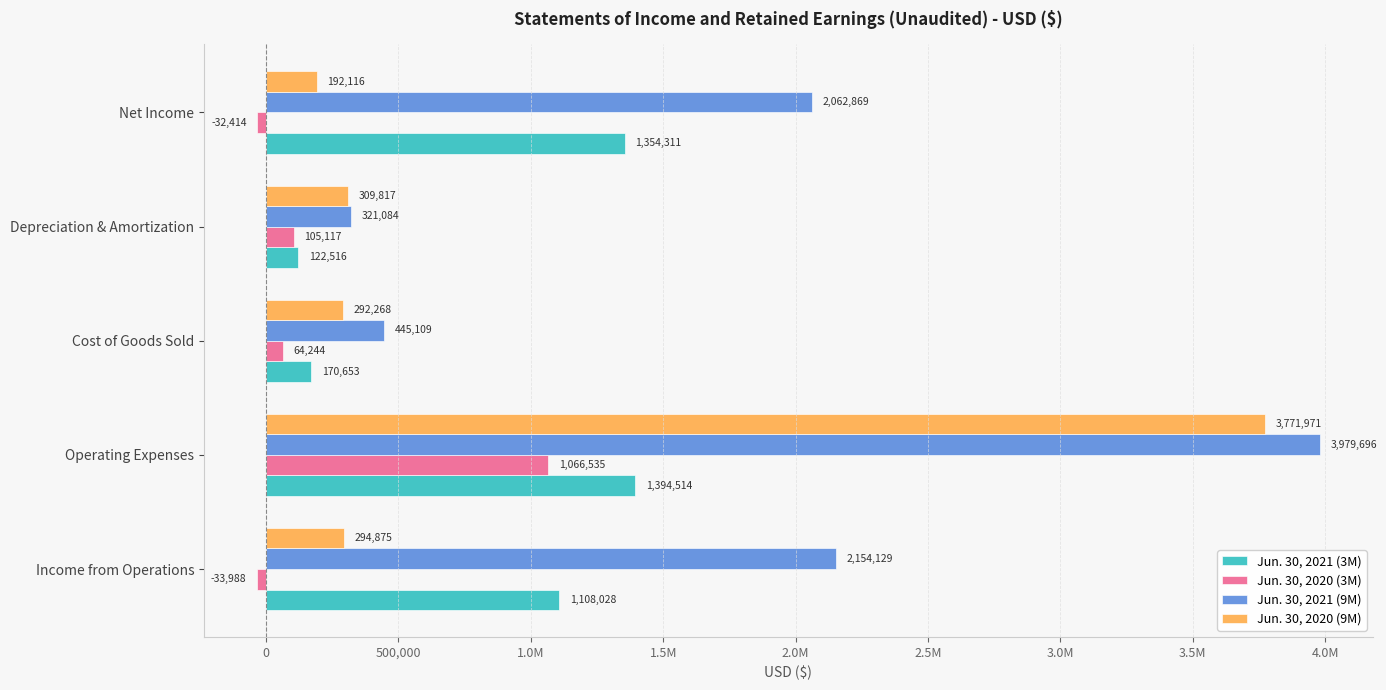

At how many categories does at least one series exceed 2561924?

1